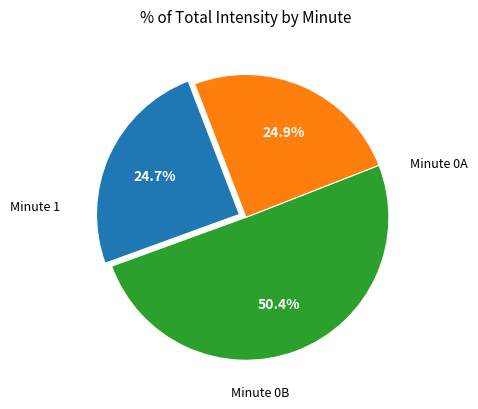

Is there a majority slice in this chart?

Yes